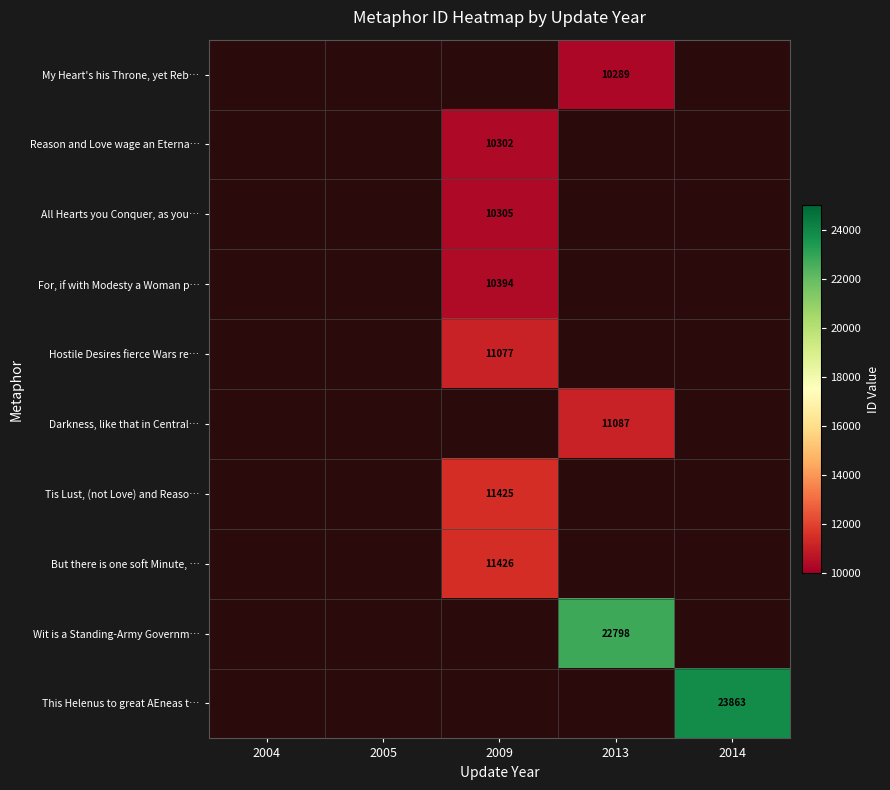

What is the minimum value shown in the chart?

10289.0